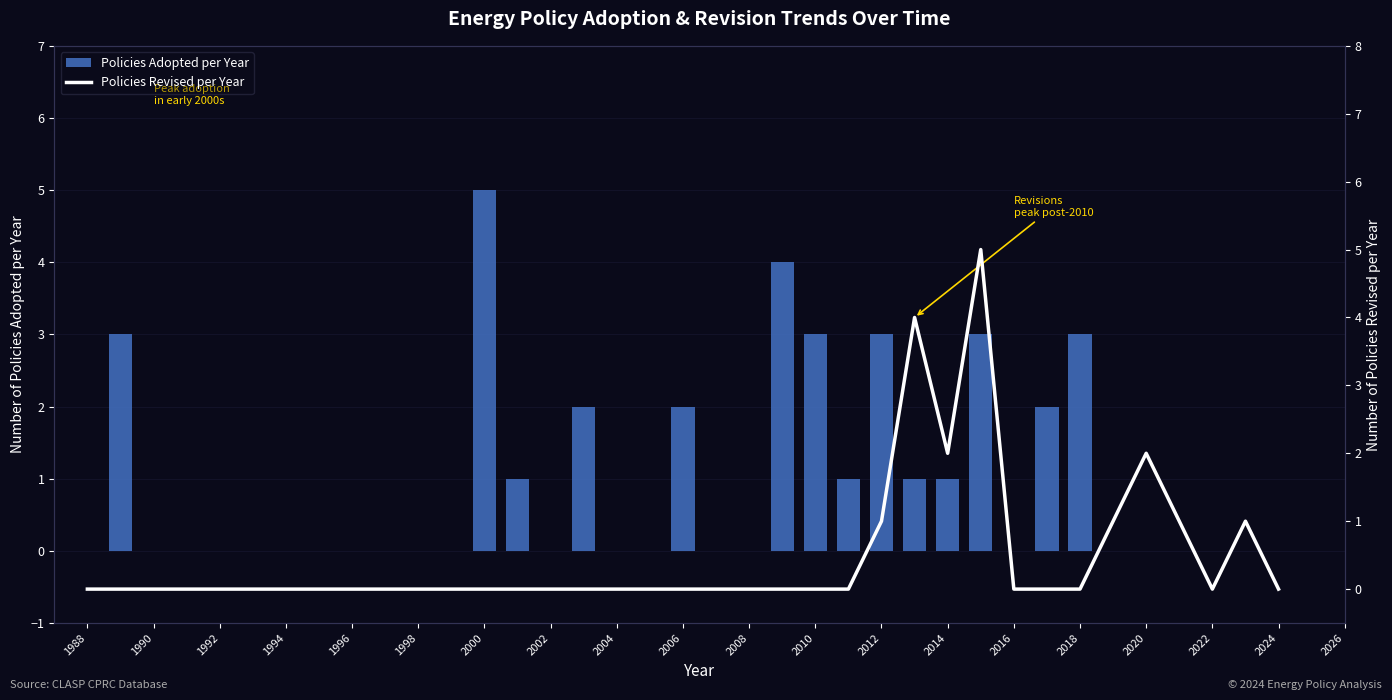

List the series in order of their overall mean, highest first.

Policies Adopted per Year, Policies Revised per Year